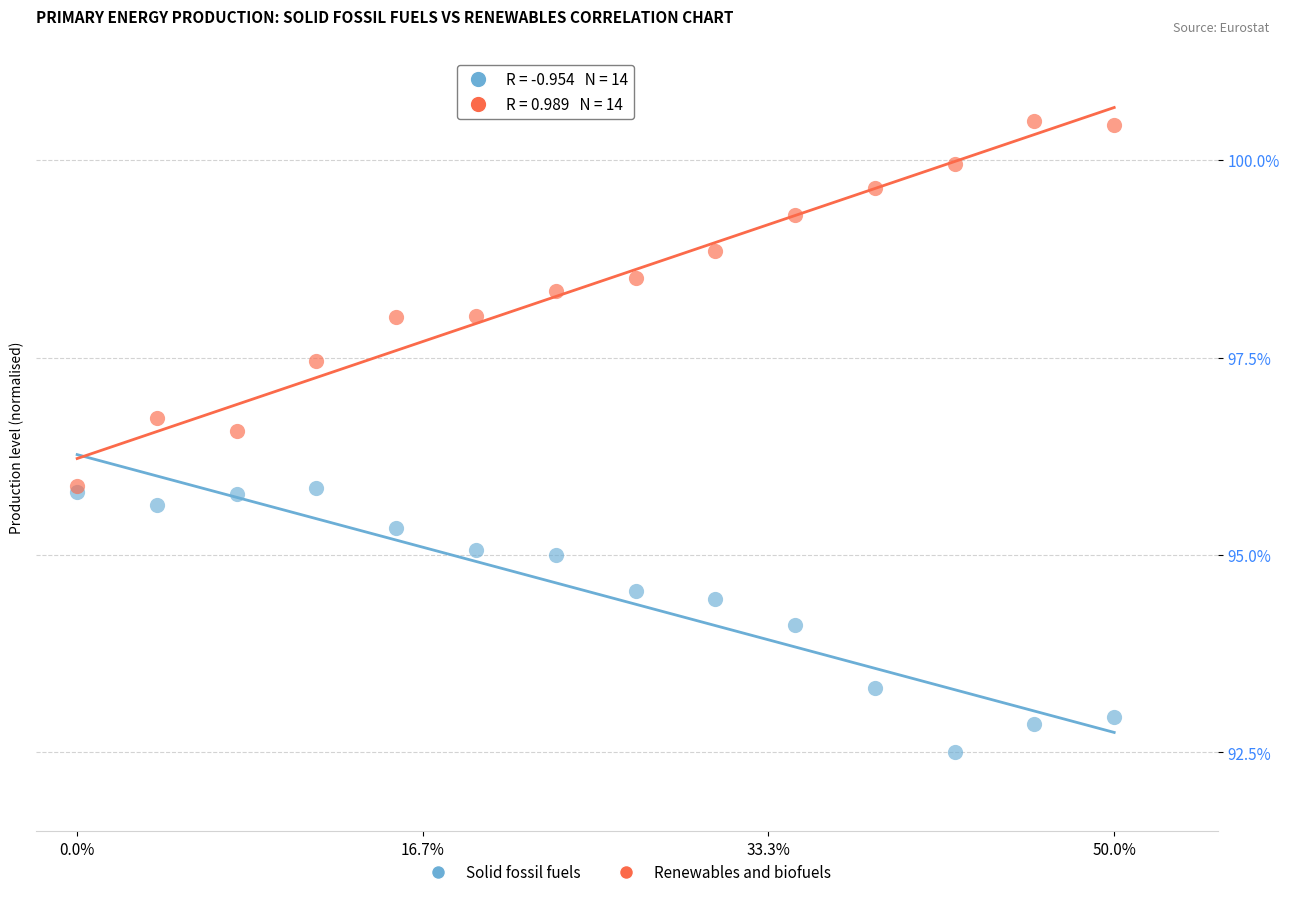

In the Solid fossil fuels series, what Y value is closest to 94?

94.1